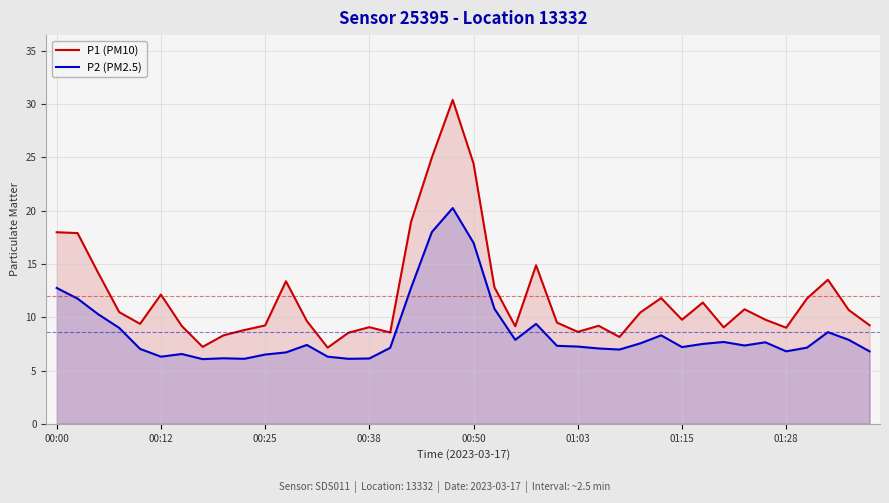

True or false: P1 (PM10) and P2 (PM2.5) intersect in this chart.

False